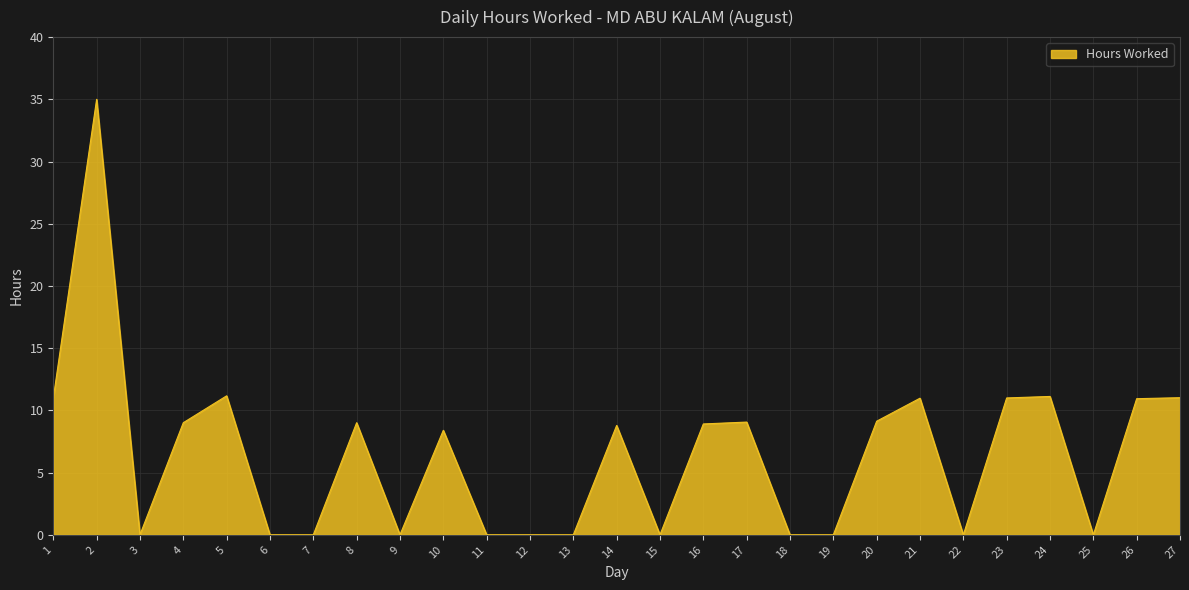

What is the difference between the values at 19 and 5?

11.2